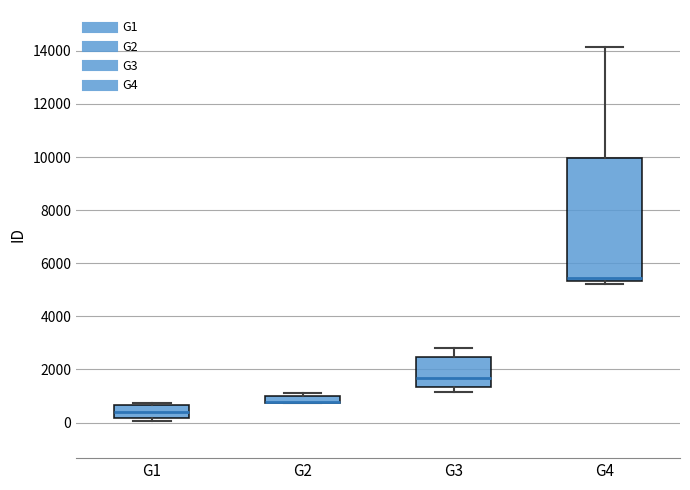

Where is the upper edge of the box for G1 on the y-axis? The values are not printed on the chart, so give them approximately, as read against the axis.

600